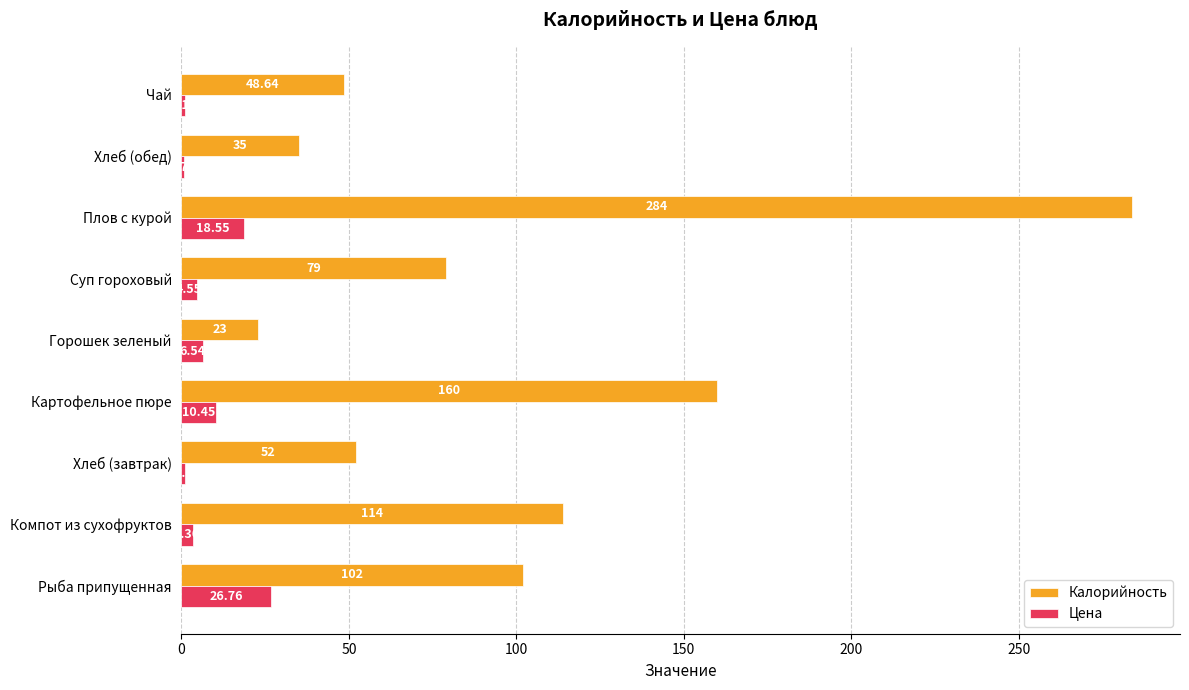

At which label is Цена closest to 13?

Картофельное пюре